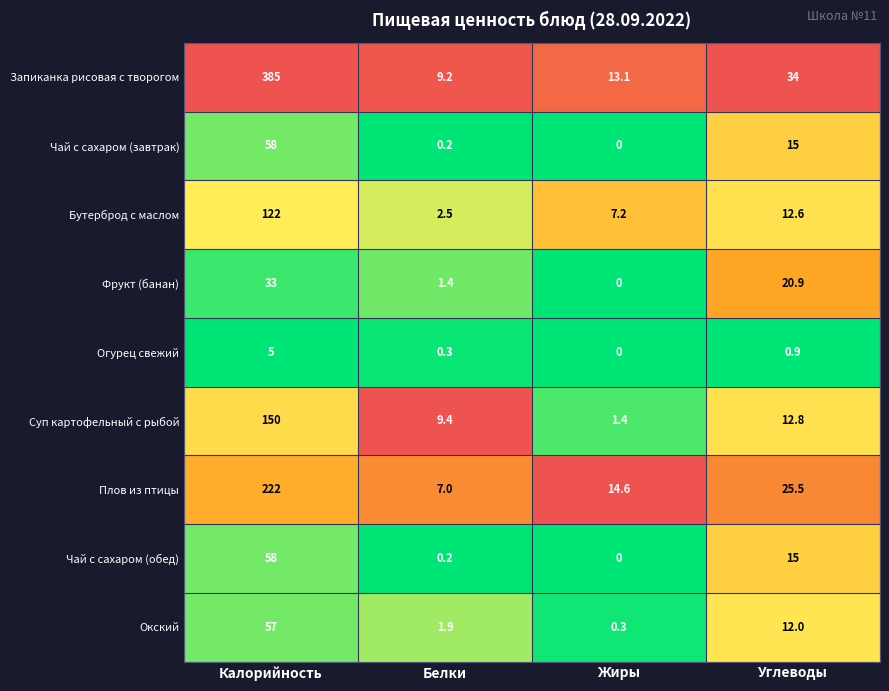

The Чай с сахаром (обед) series shows 0.2 at Белки. True or false?

True